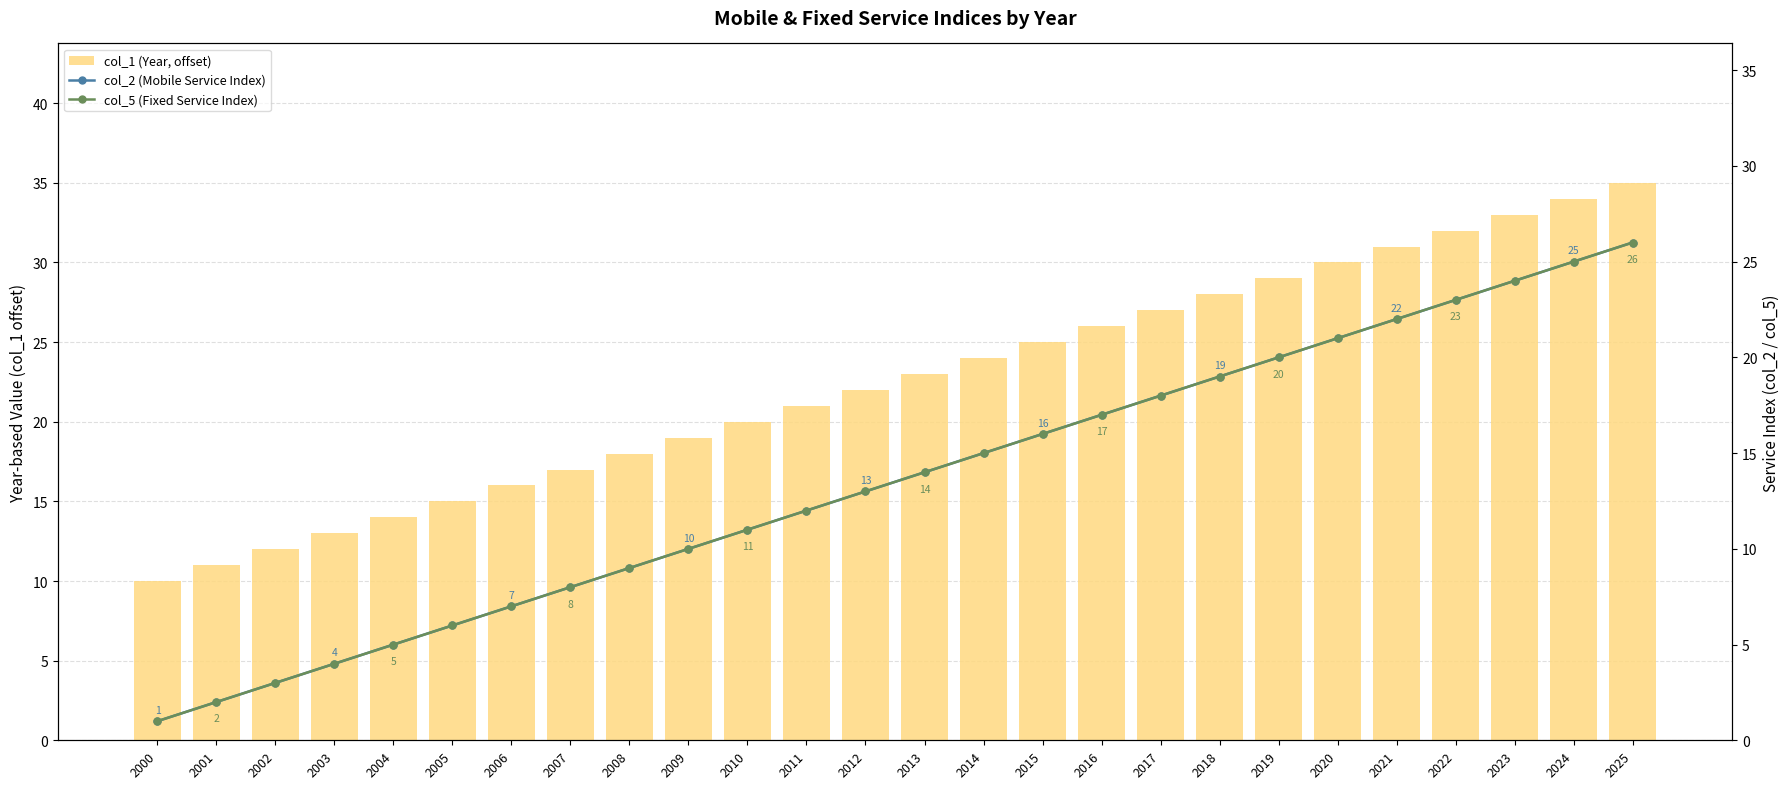

What is the maximum value for col_2 (Mobile Service Index)?

26